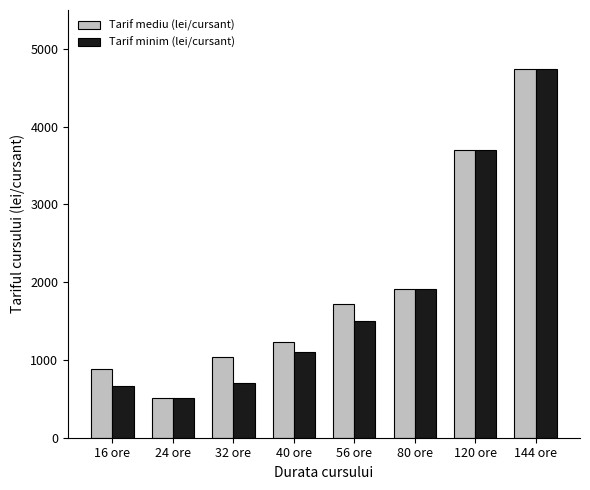

What is the greatest value displayed?

4743.2